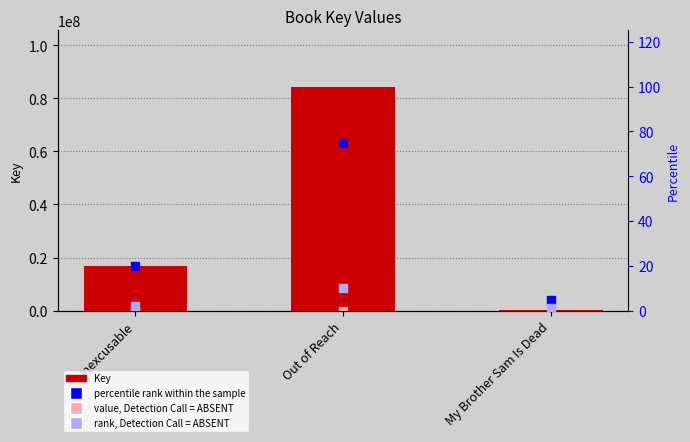

Is the value of percentile rank within the sample at My Brother Sam Is Dead greater than the value of Key at Inexcusable?

No